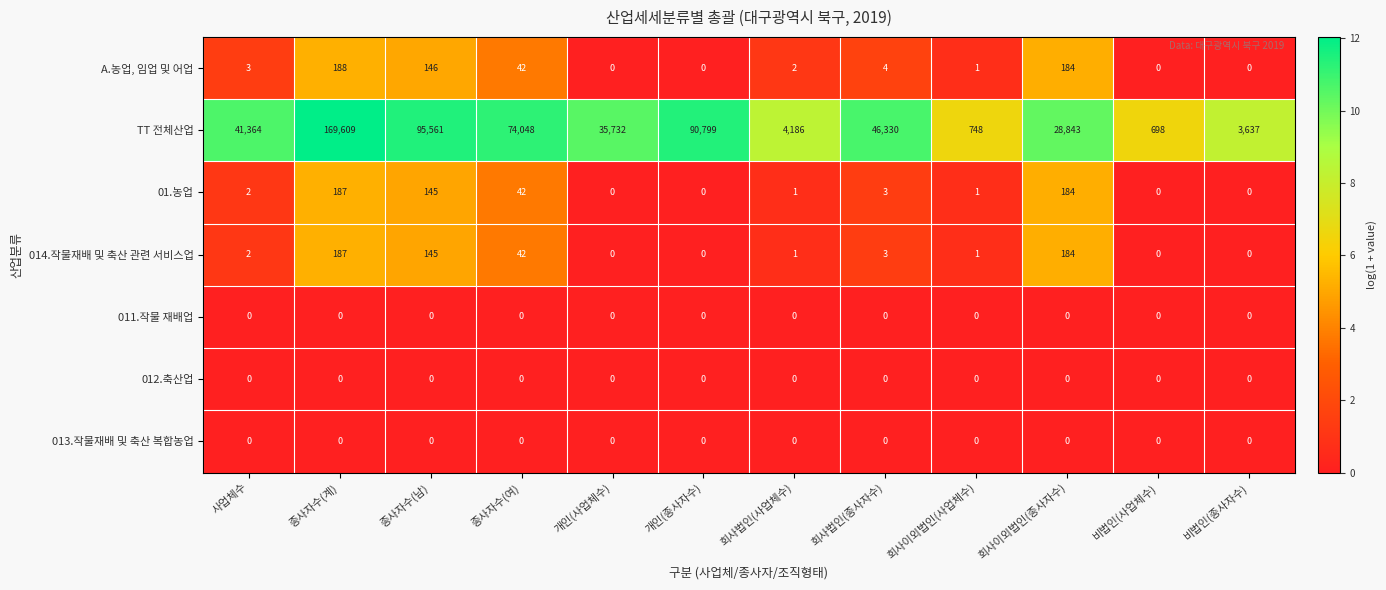

At how many categories does at least one series exceed 9?

12